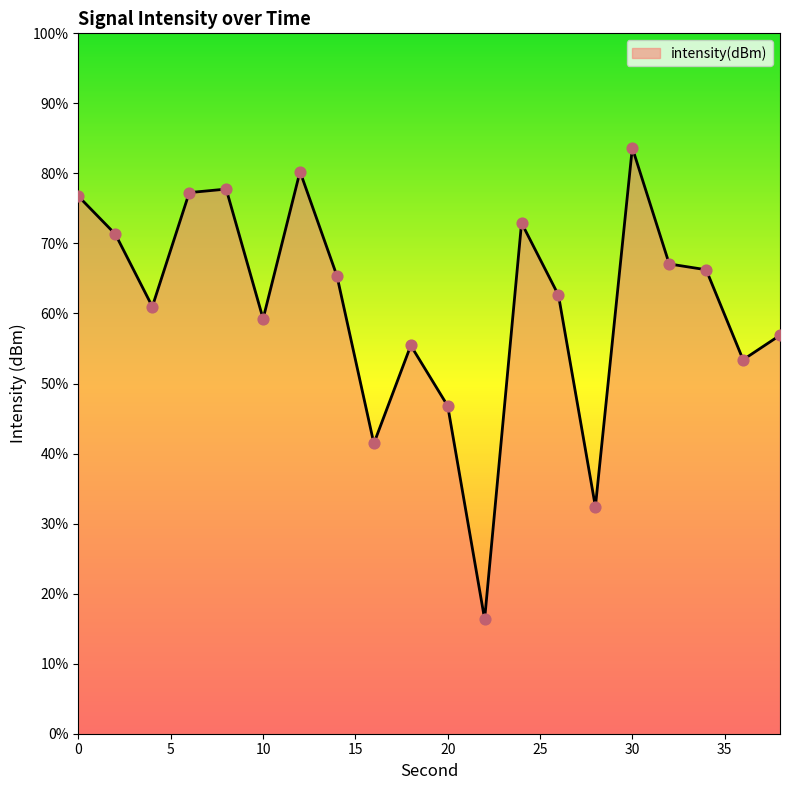

Between 4 and 22, which is larger?

4